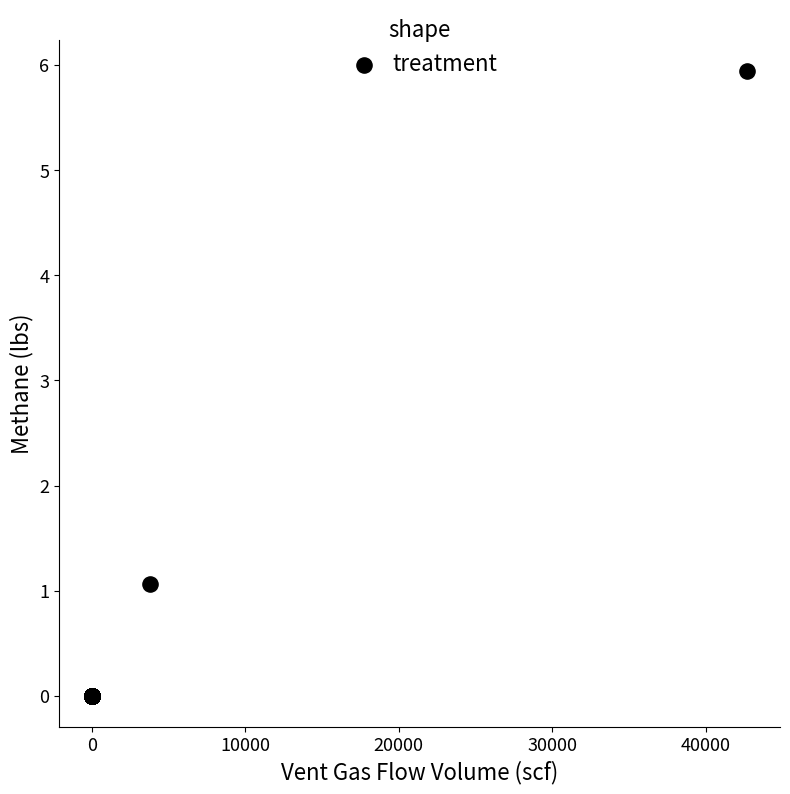

What Y value in the scatter plot is closest to 2?

1.1